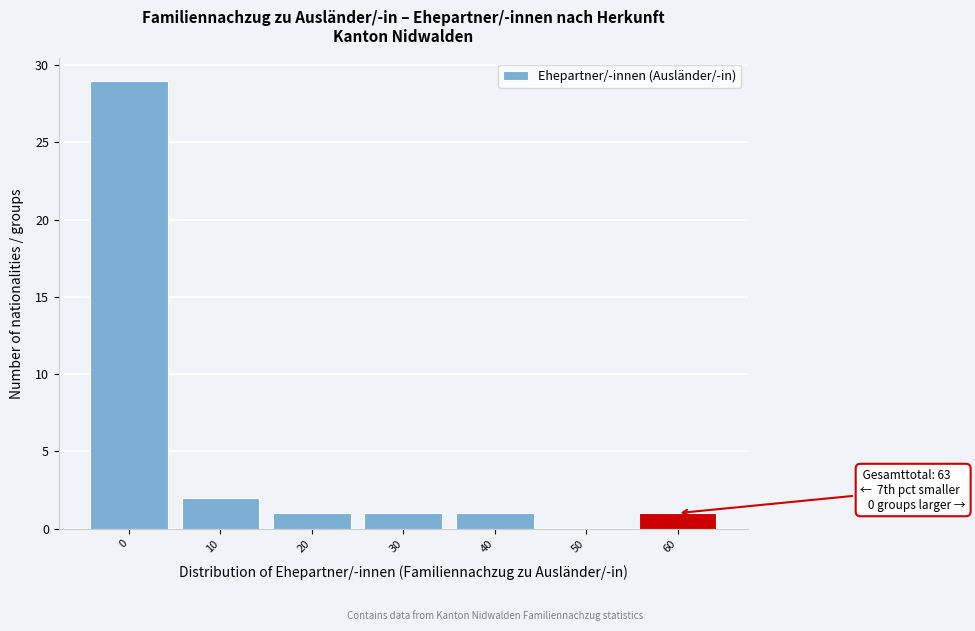

Reading left to right, list all the values displayed in this chart.

0=29	10=2	20=1	30=1	40=1	50=0	60=1